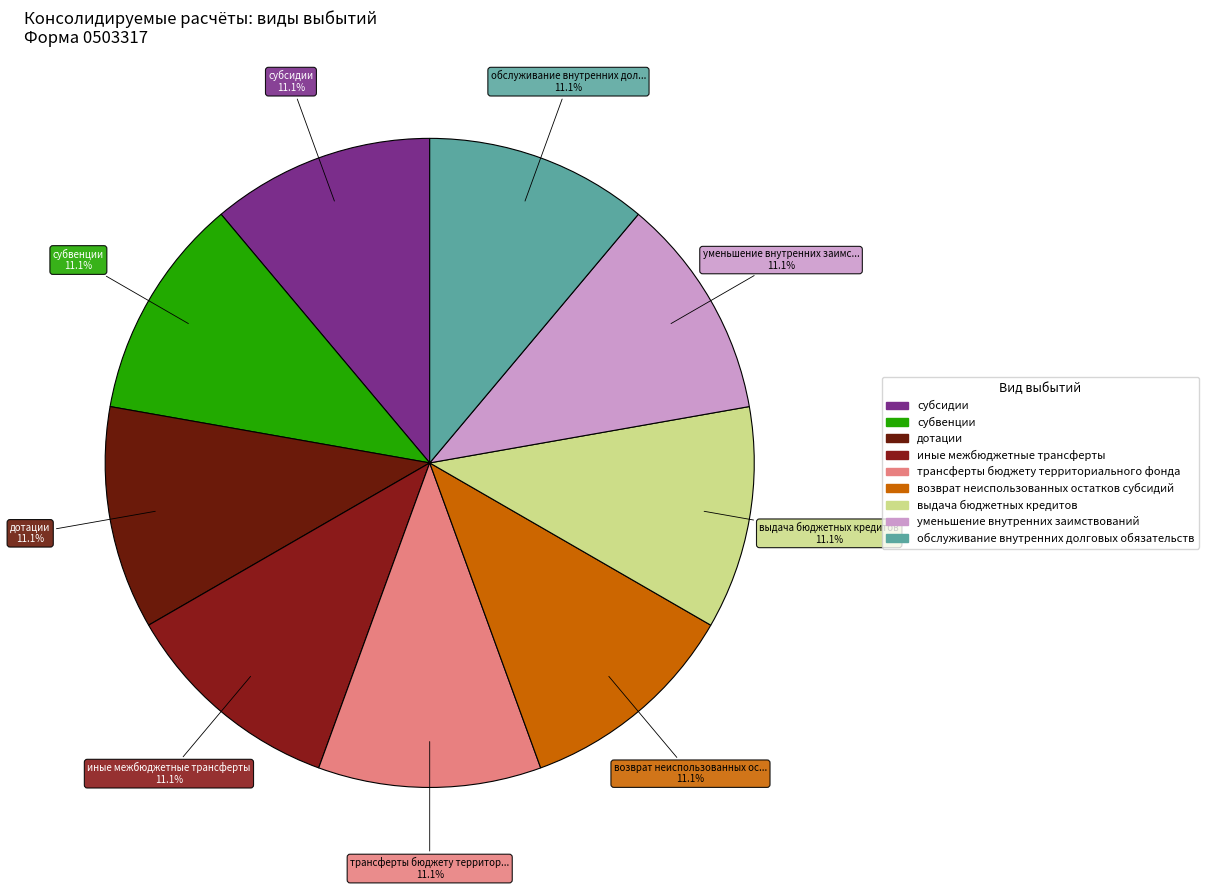

The субсидии slice represents 27% of the pie. True or false?

False